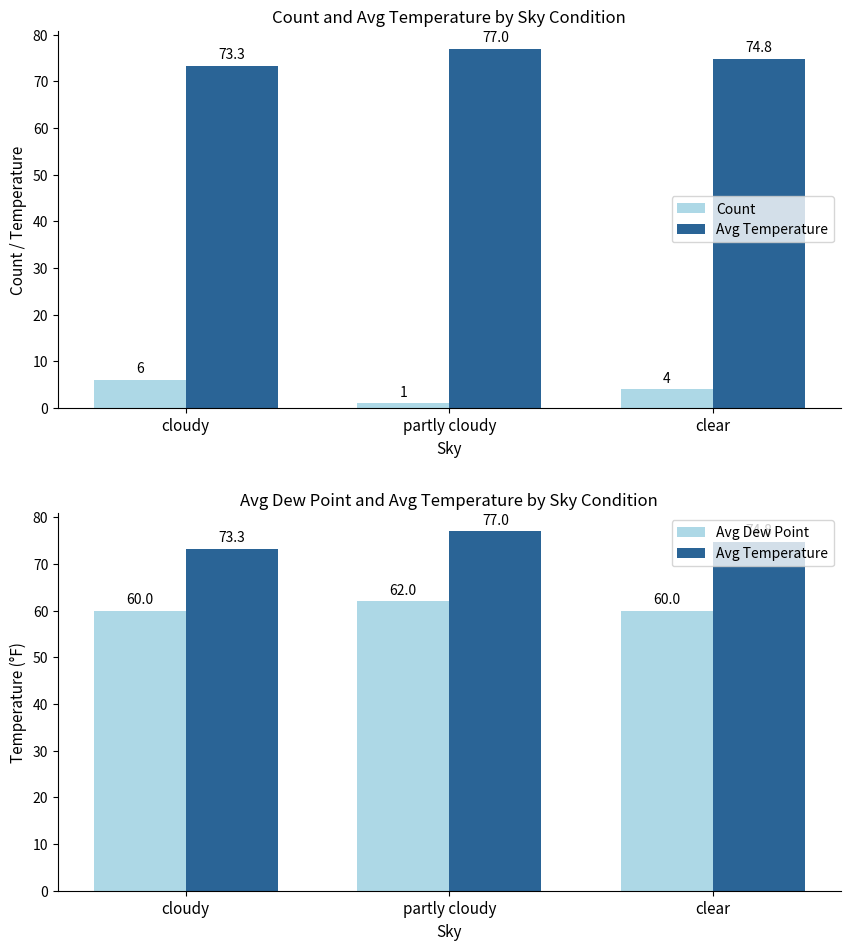

At which label is Avg Dew Point closest to 61?

cloudy